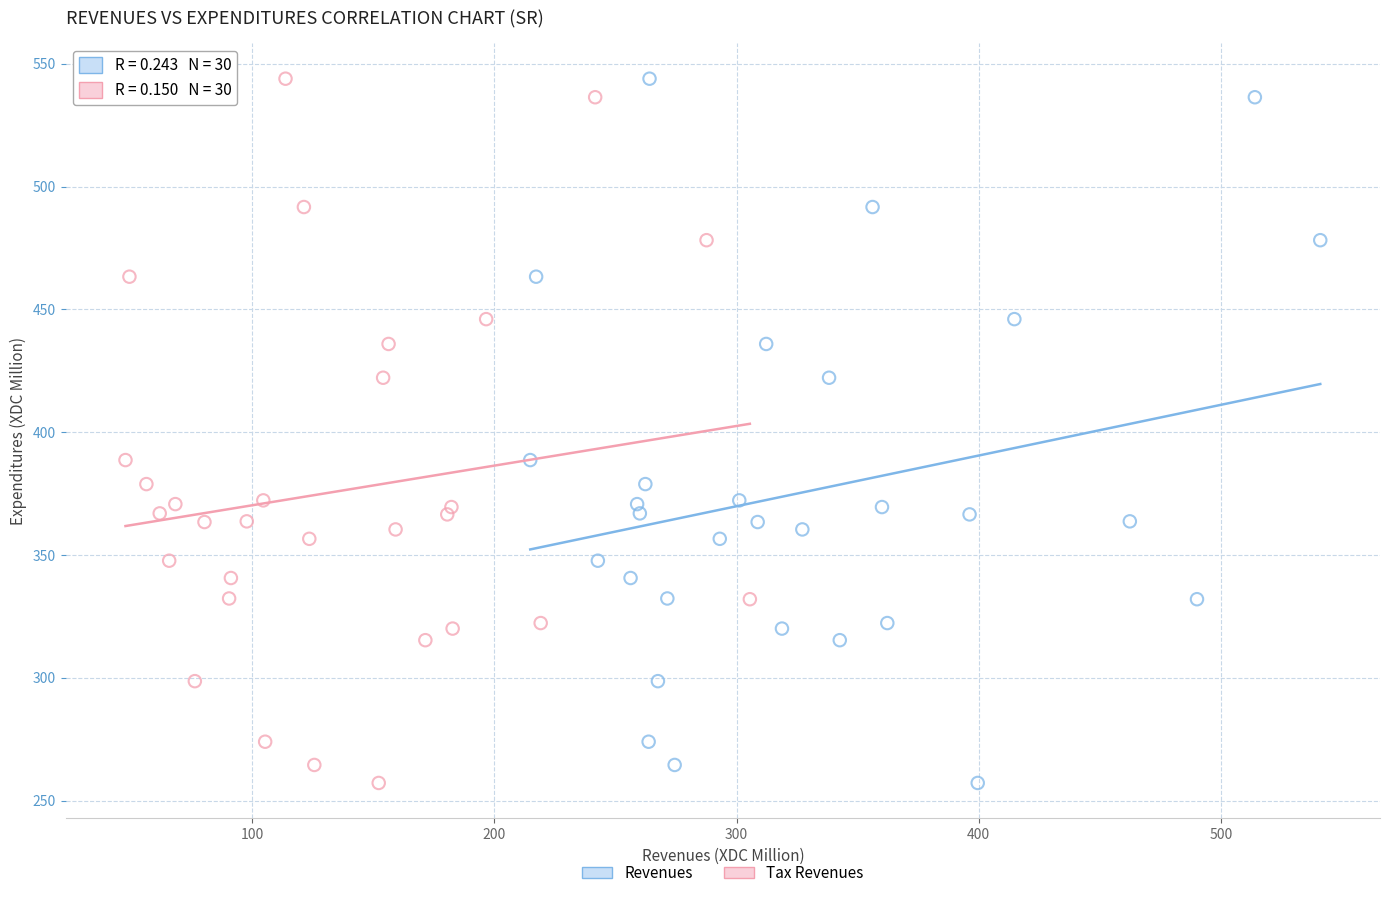

What are all the series names shown in the legend?

Revenues, Tax Revenues